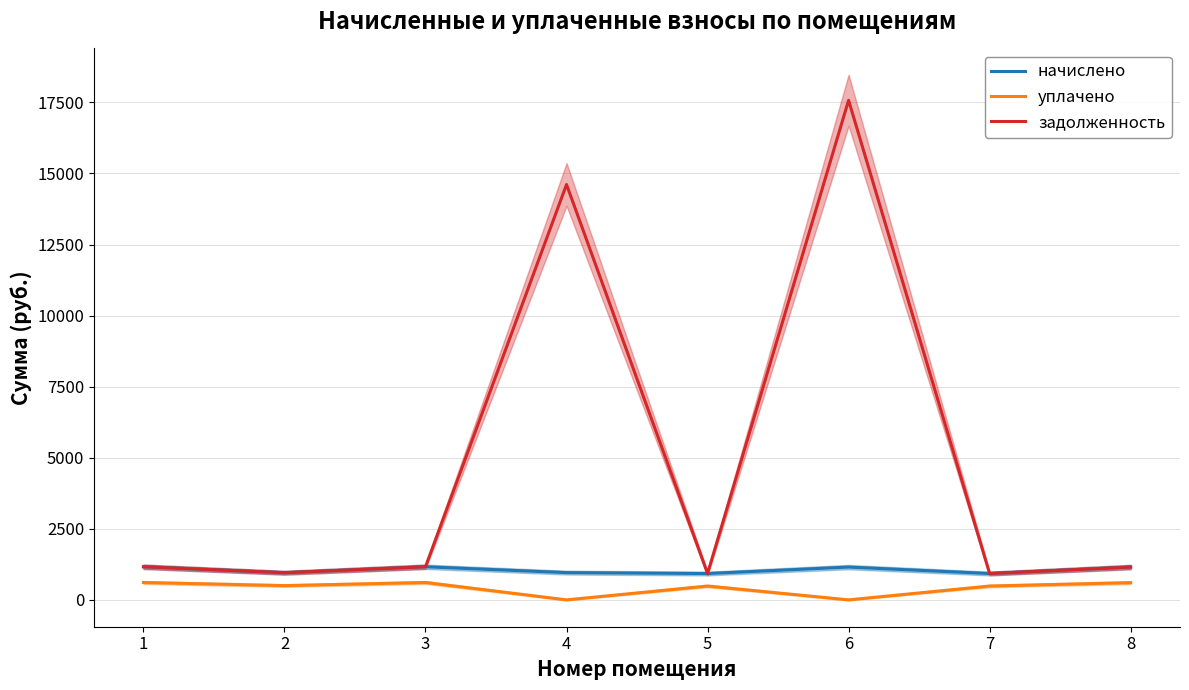

True or false: задолженность and уплачено cross at least once.

False